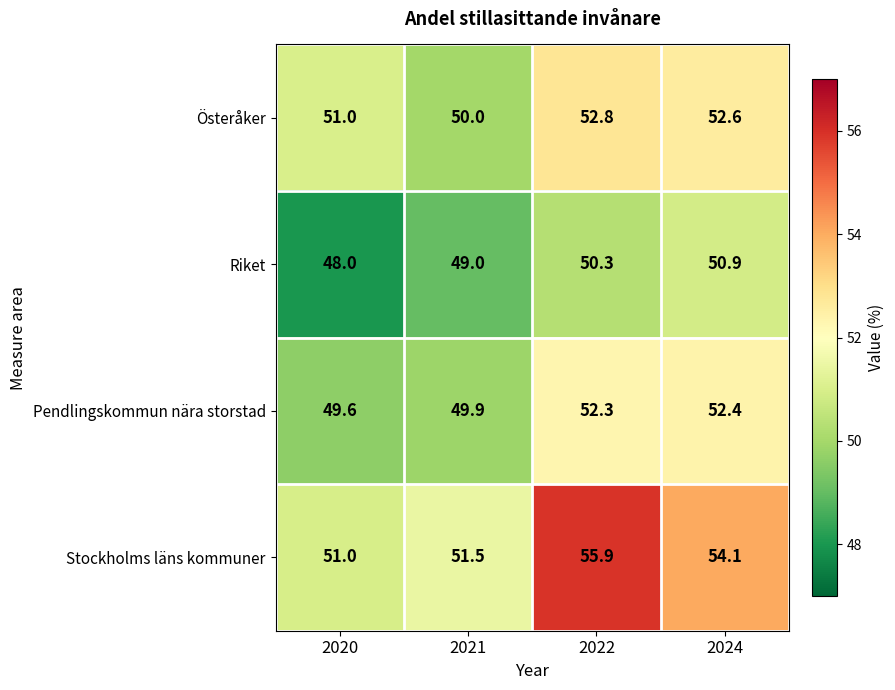

Which label corresponds to the smallest value in the chart?

2020